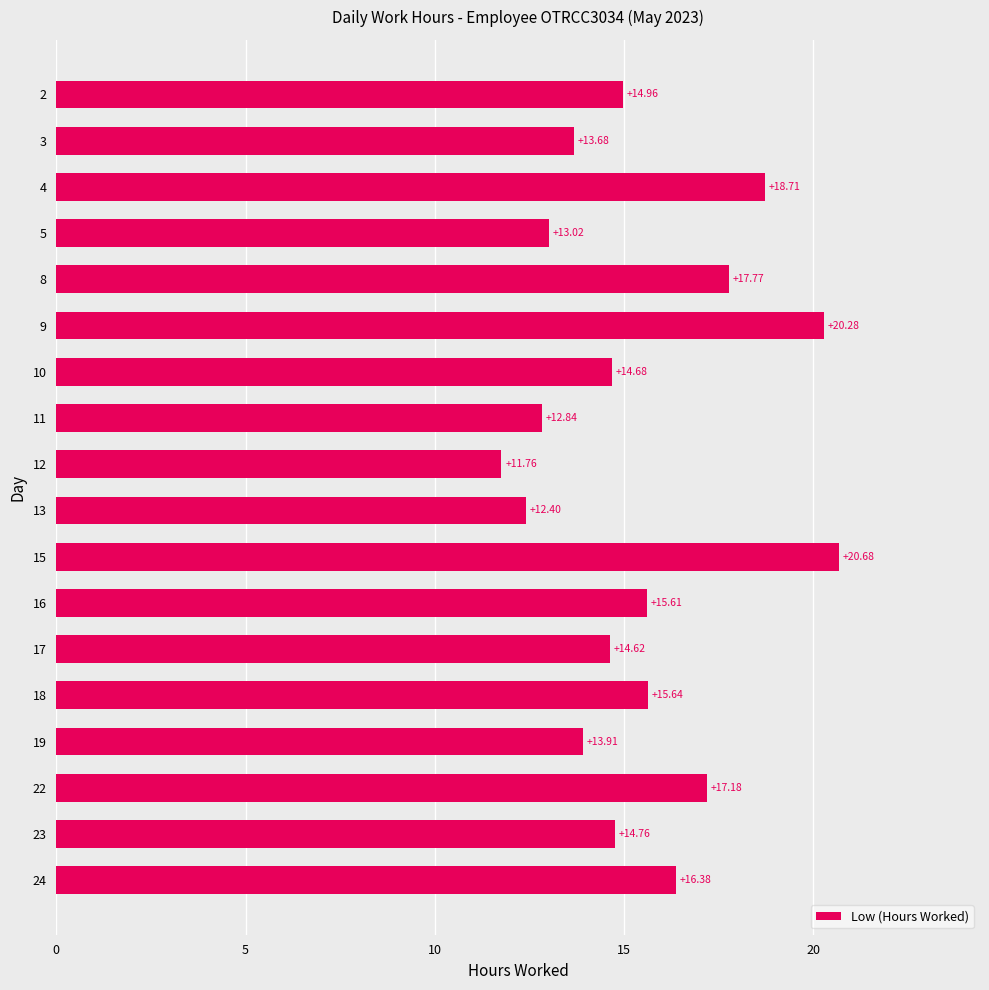

What value does the data have at 12?

11.8